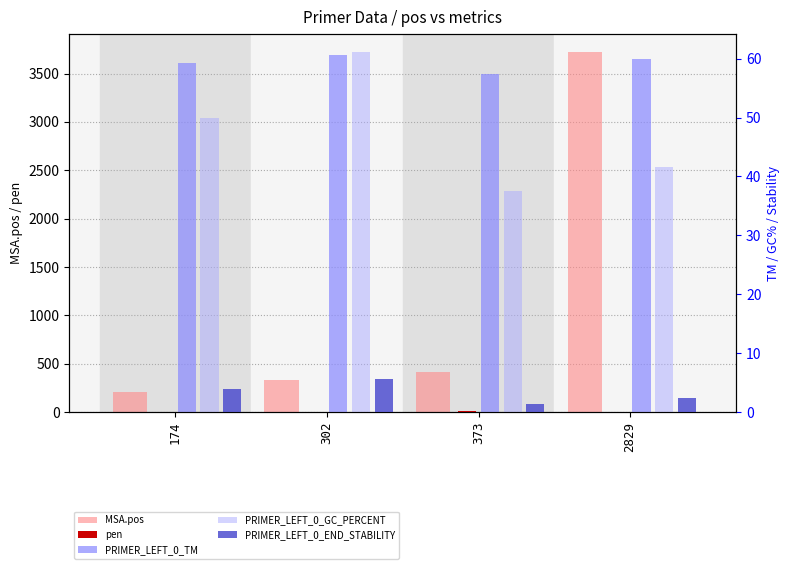

What is the value of the MSA.pos bar at the 3rd from the left?

417.0